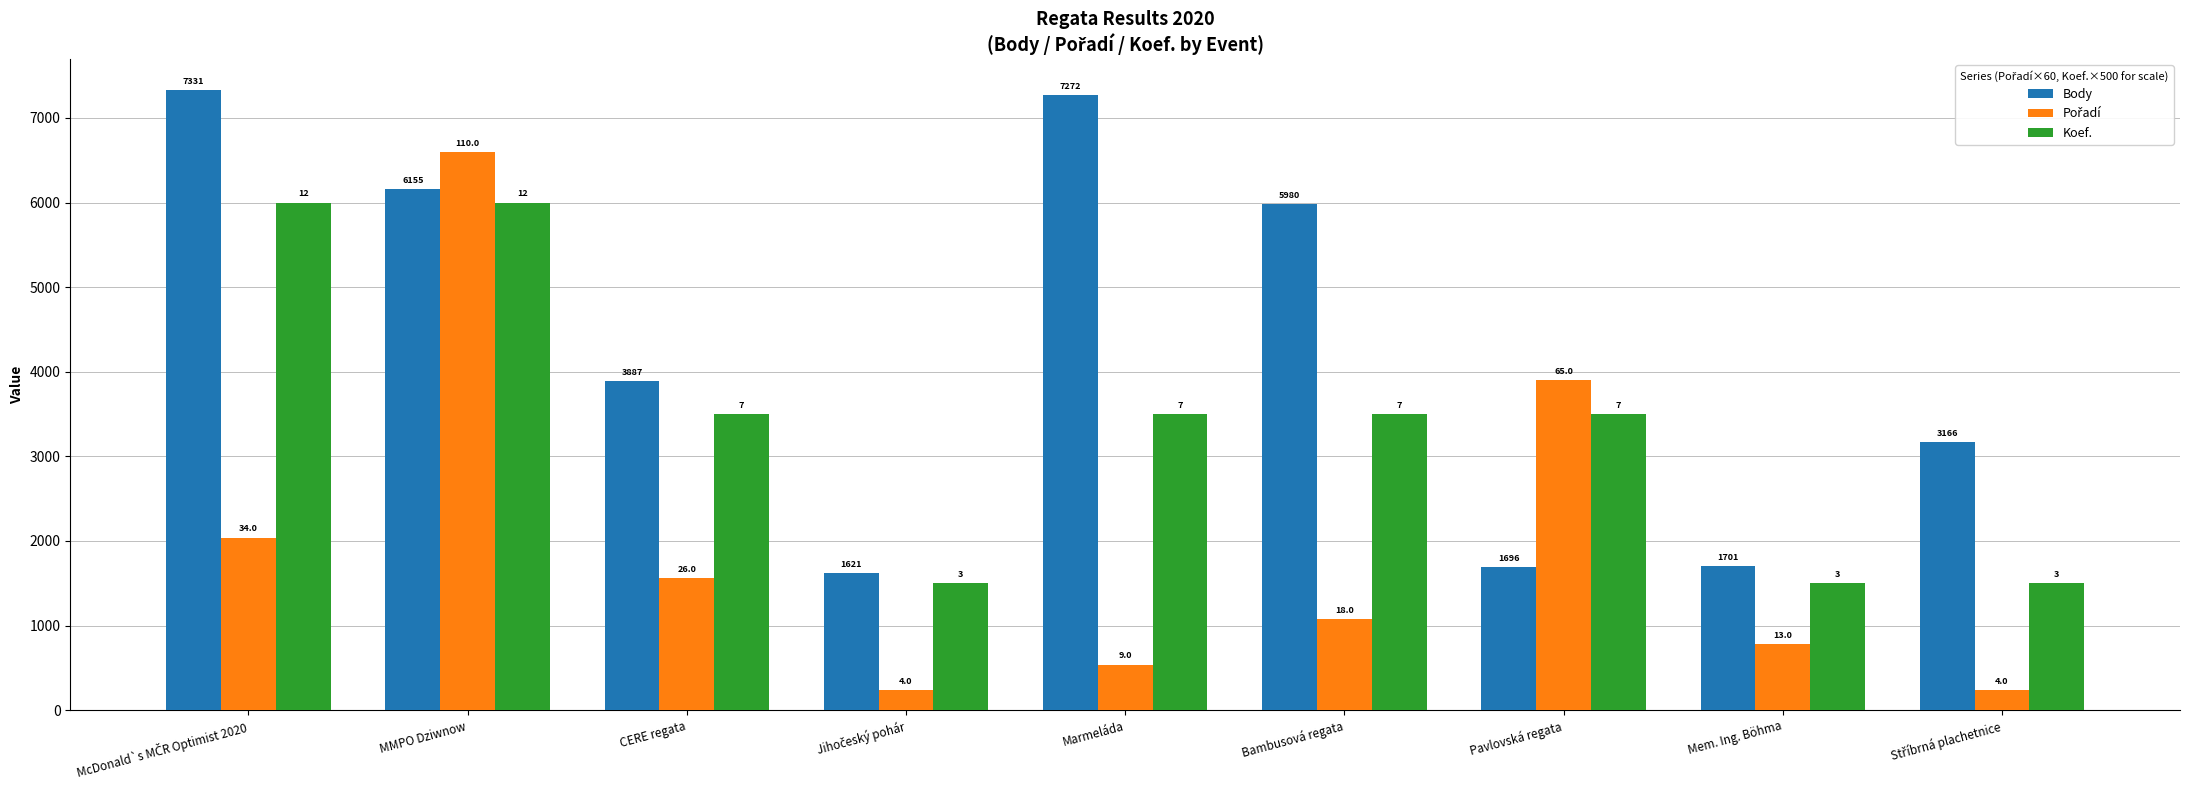

At which label is Koef. closest to 3750?

CERE regata